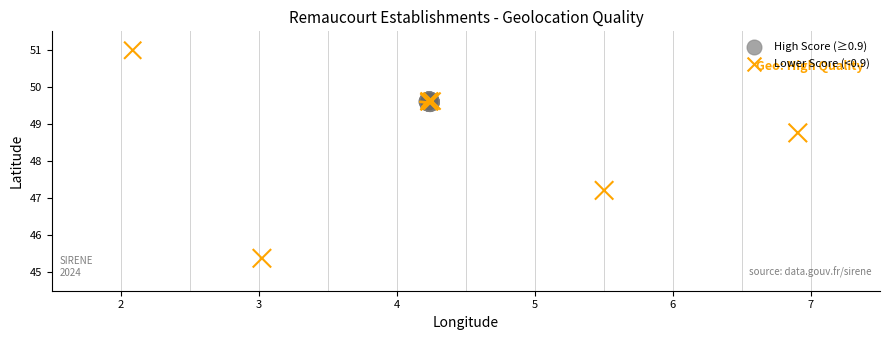

Which series reaches the maximum Y coordinate?

Lower Score (<0.9)